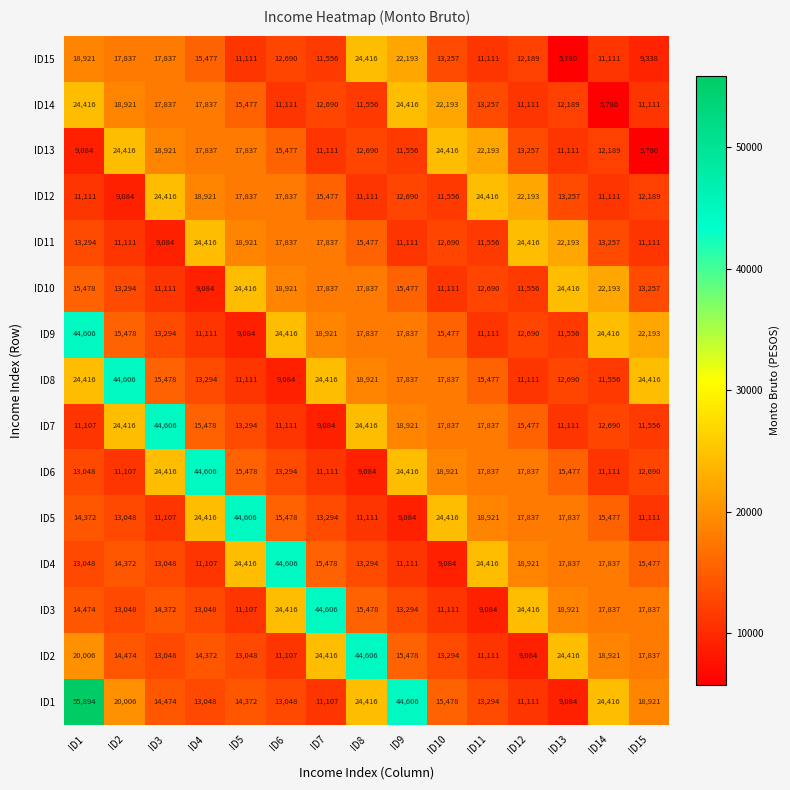

At which label does ID15 first exceed 12690?

ID1